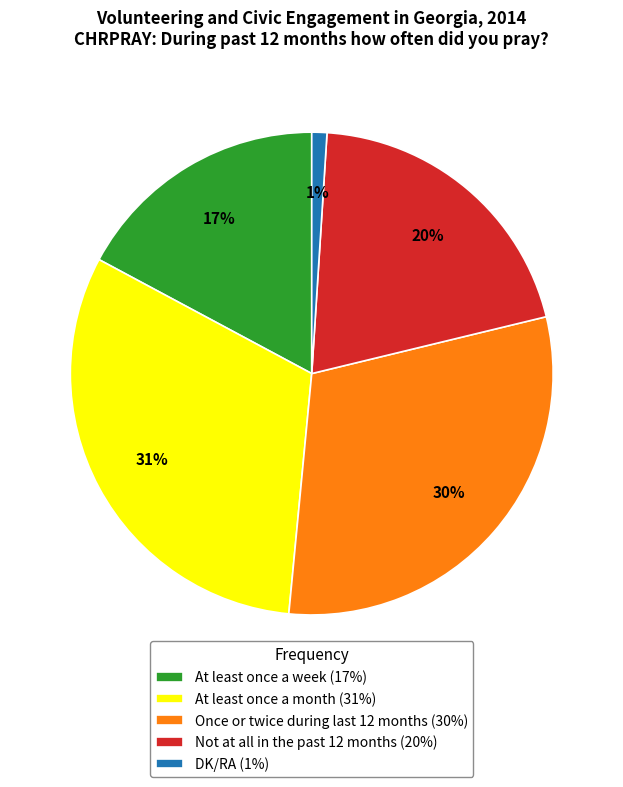

The At least once a week slice represents 17% of the pie. True or false?

True